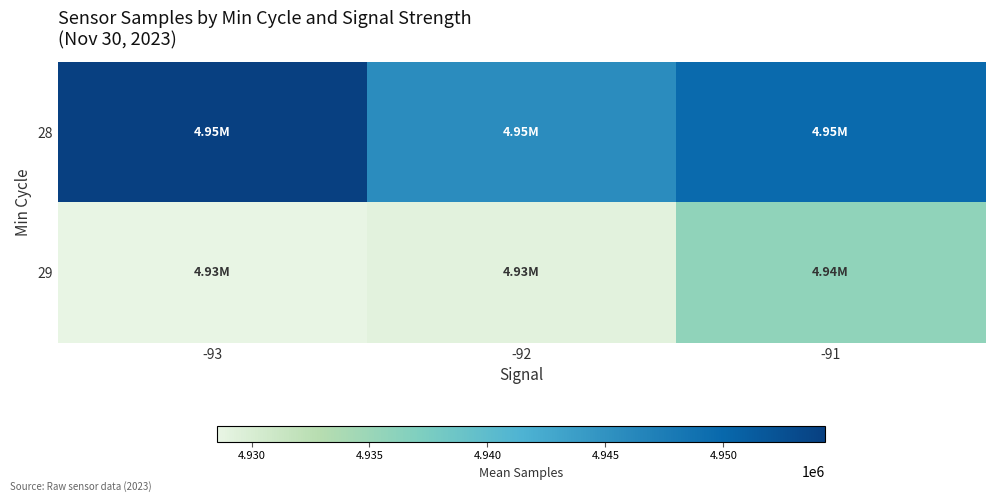

How many distinct data groups are displayed?

2